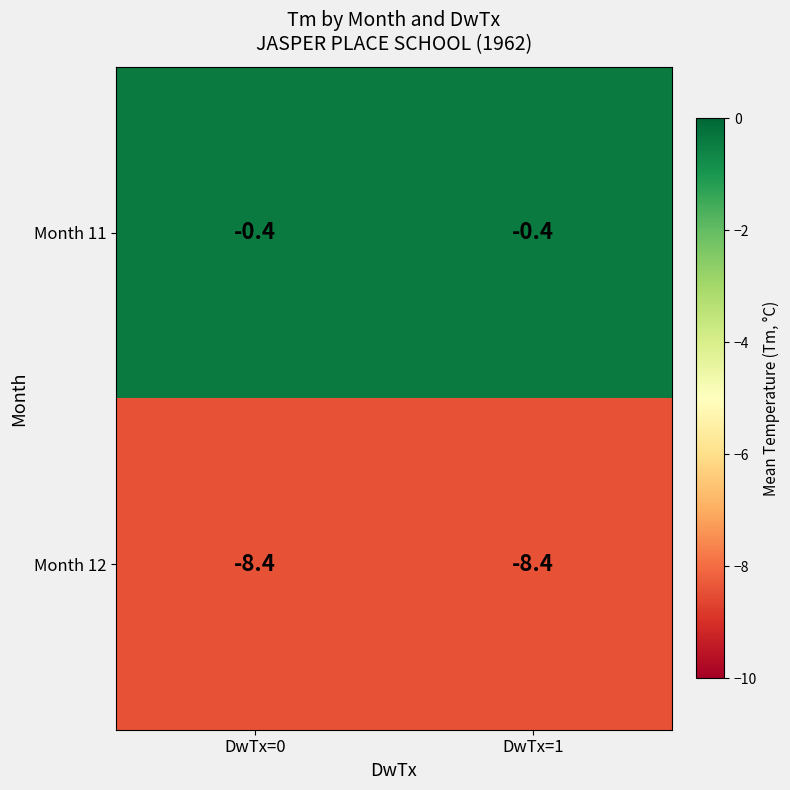

The value of Month 11 at DwTx=1 is -0.6. True or false?

False